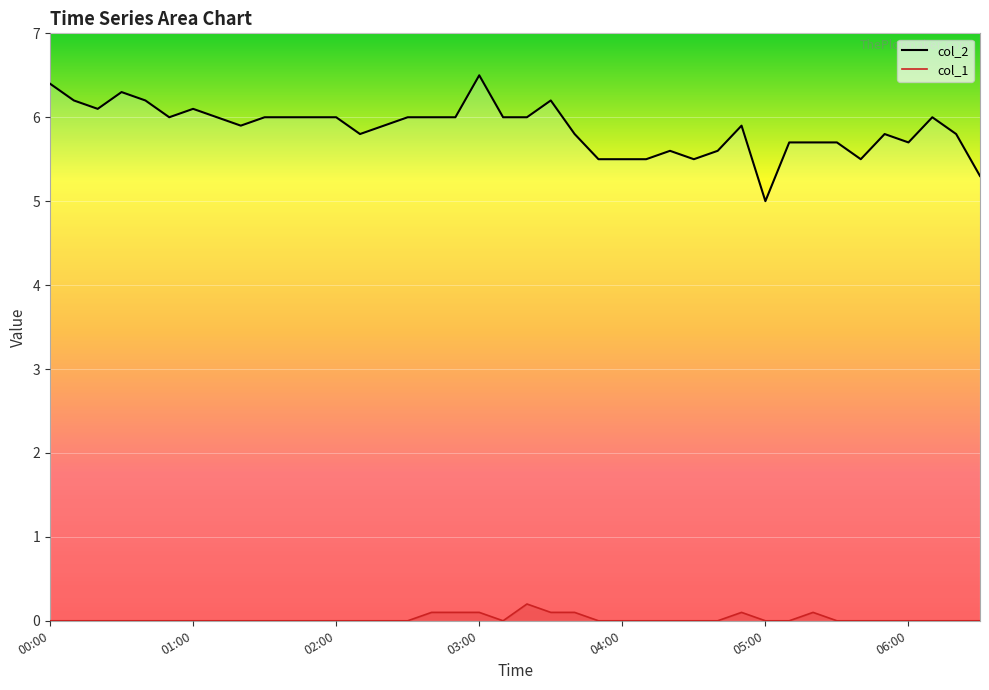

What is the sum of all col_1 values?

0.9